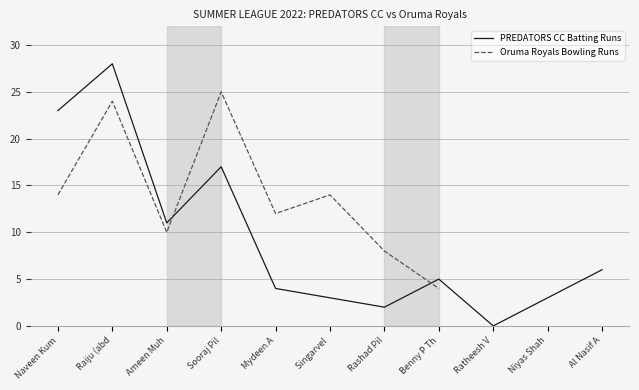

Read the PREDATORS CC Batting Runs value at Mydeen A.

4